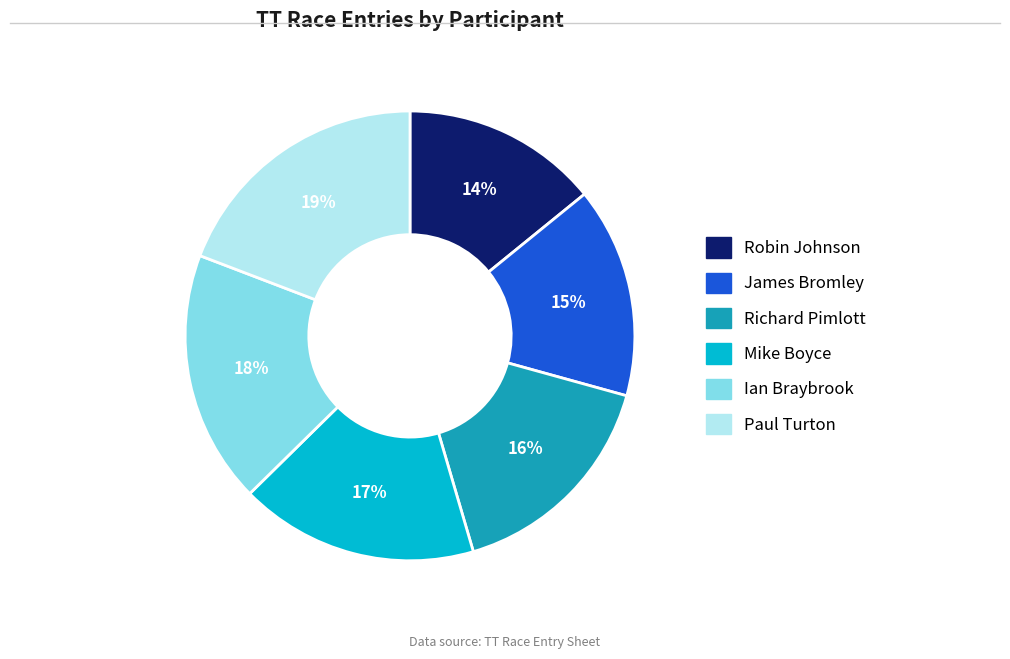

How many segments does this pie chart have?

6